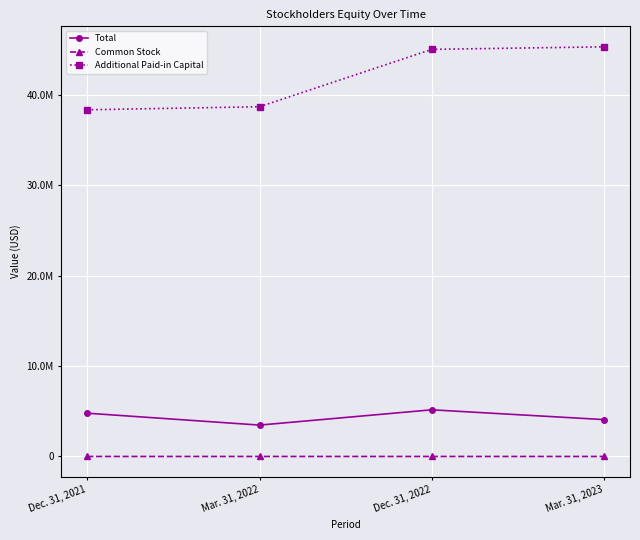

Reading left to right, what are all the values shown in this chart?

Total: 4790338	3473092	5165227	4080829
Common Stock: 1374	1374	1664	1665
Additional Paid-in Capital: 38371128	38710800	45058262	45341522